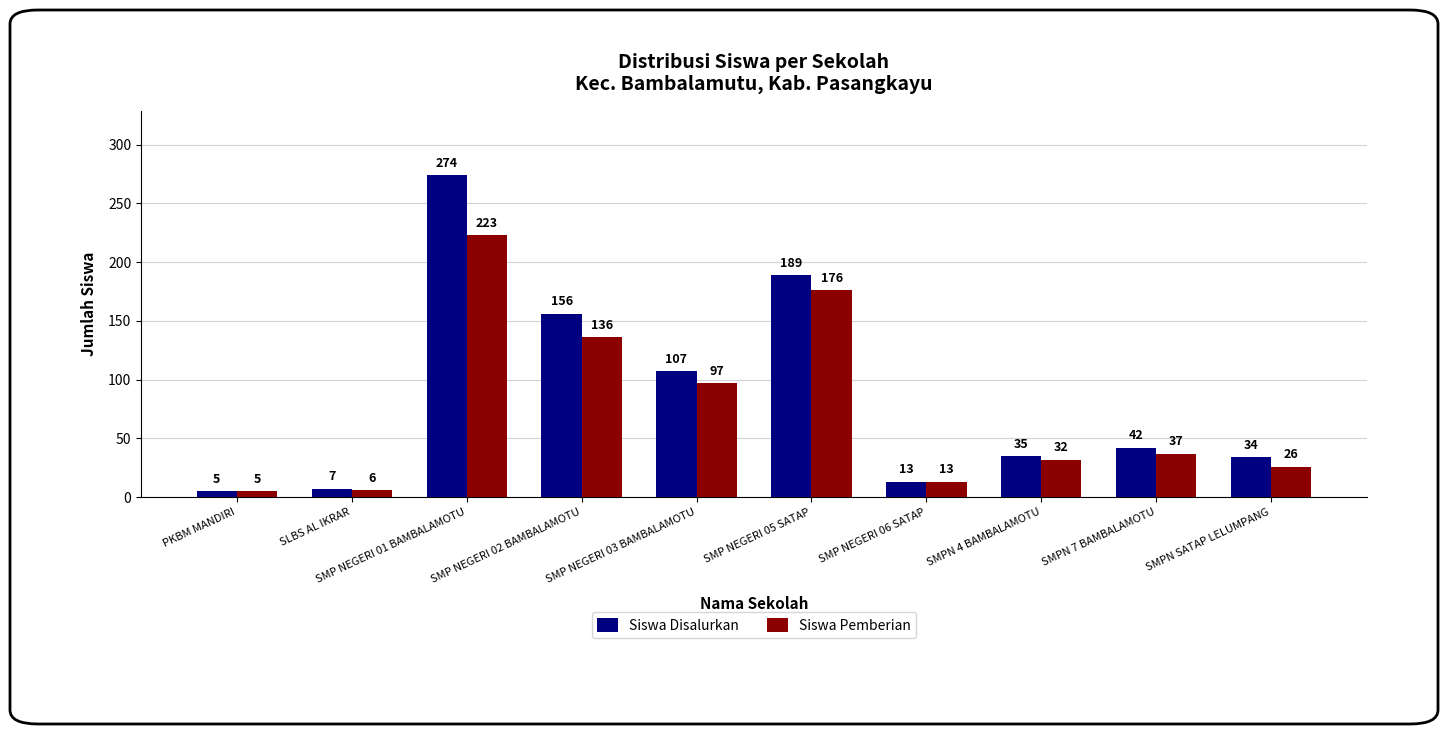

What is the value of the Siswa Pemberian bar at the 10th from the left?

26